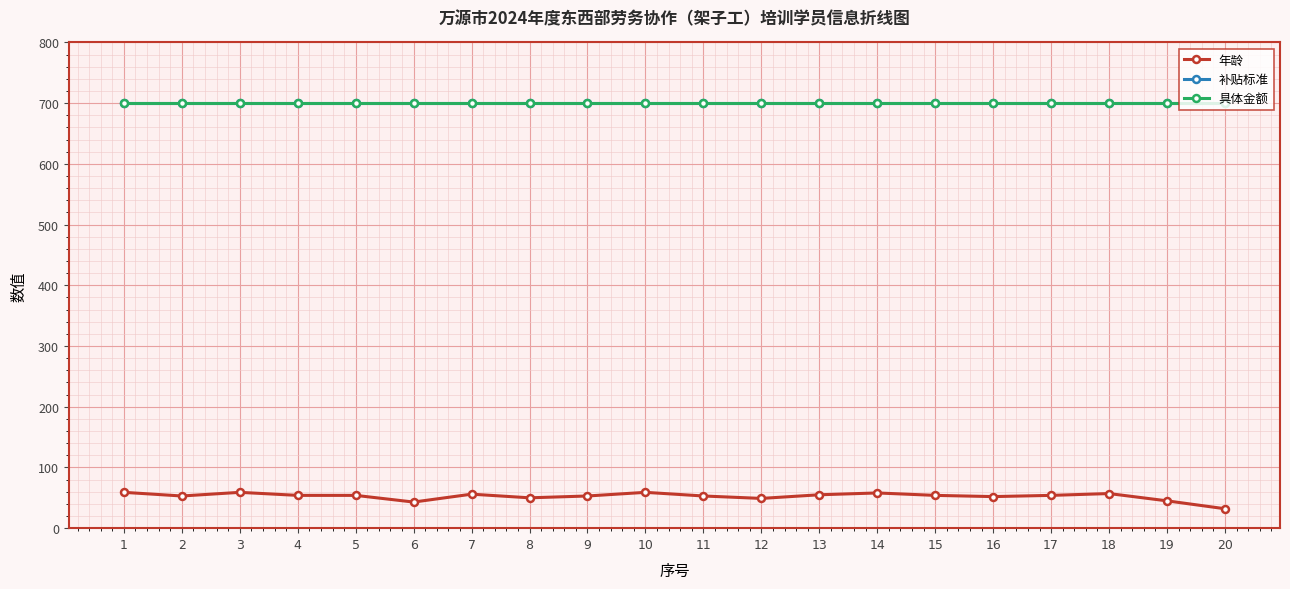

At how many categories does at least one series exceed 371?

20